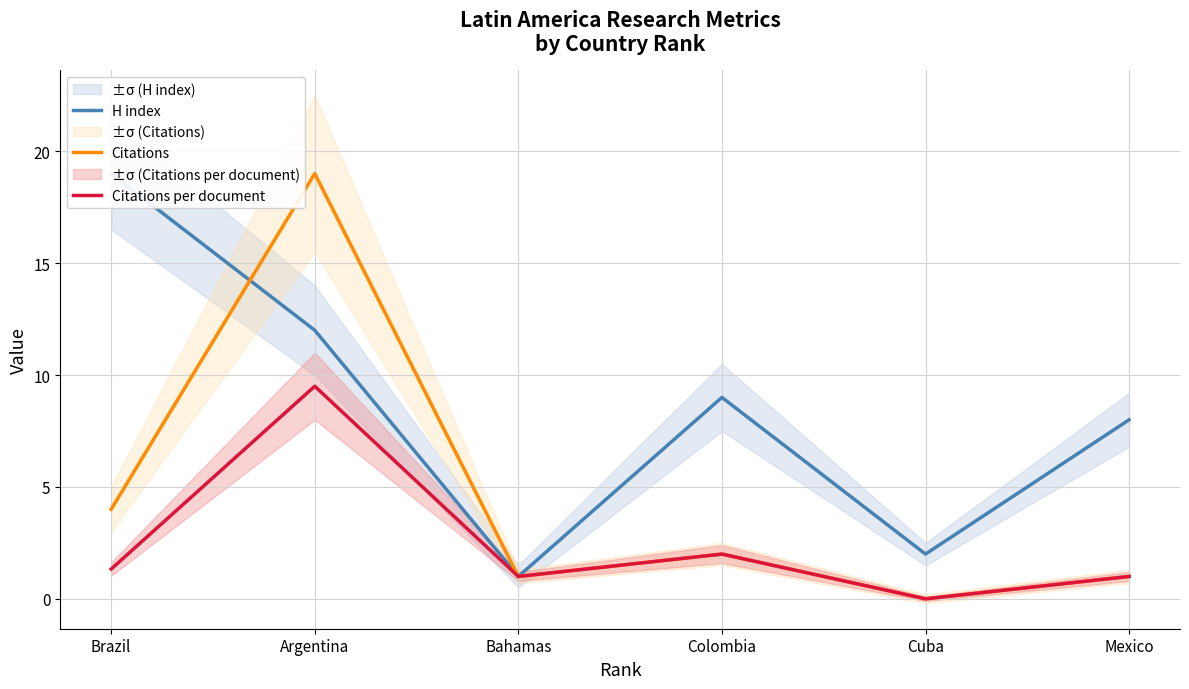

How many data points in Citations are above 2?

2